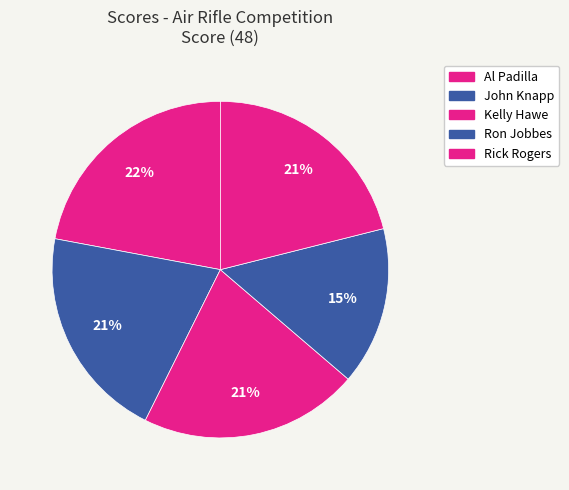

To the nearest percent, what is the average slice percentage?

20%